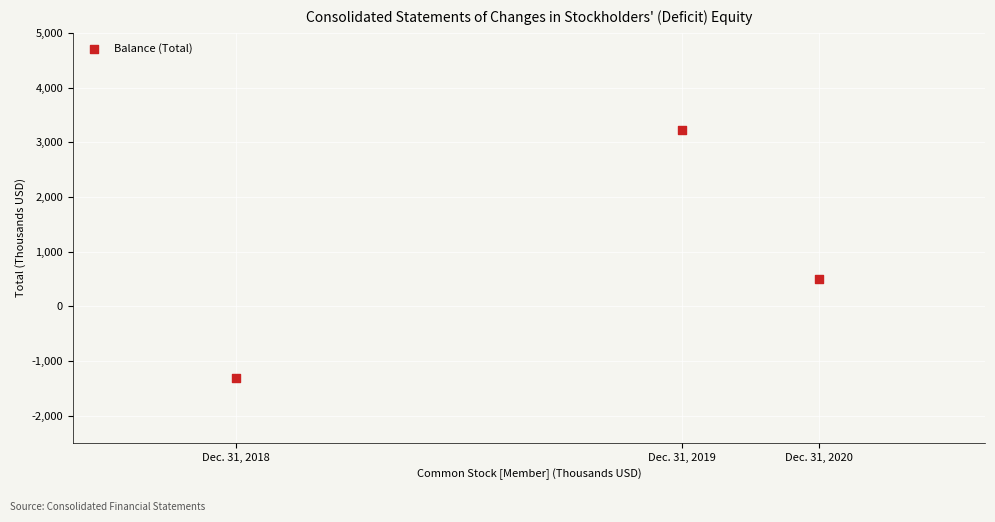

What Y value in the scatter plot is closest to 959?

491